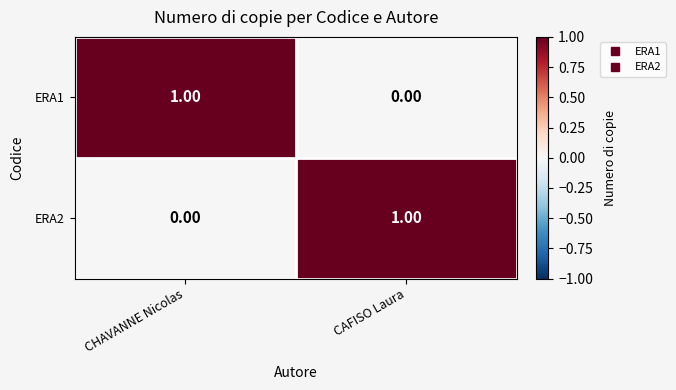

At which label is ERA1 closest to 0?

CAFISO Laura